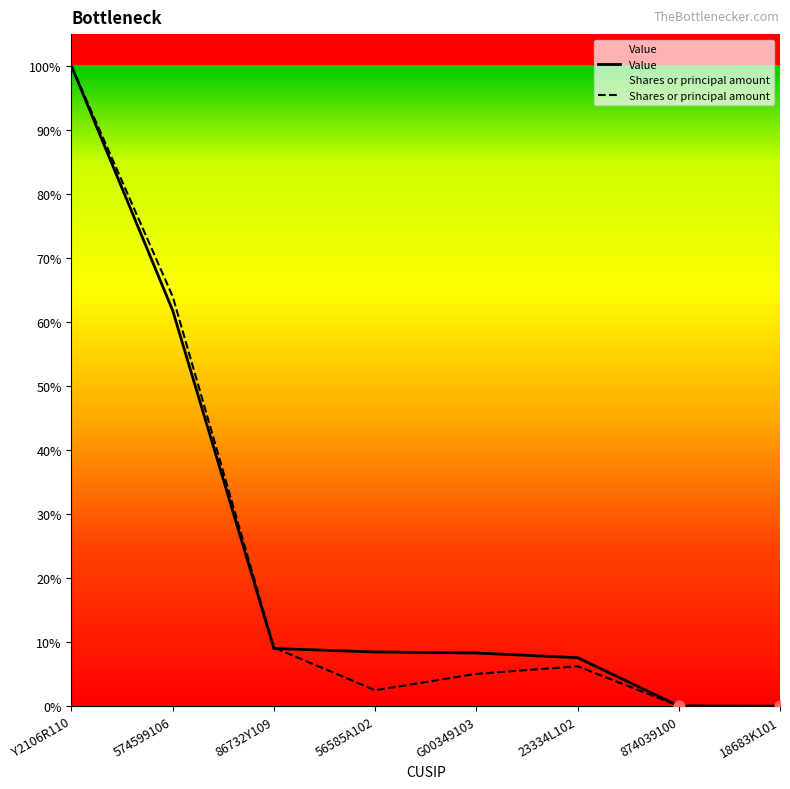

Which series has the largest total across all categories?

Value